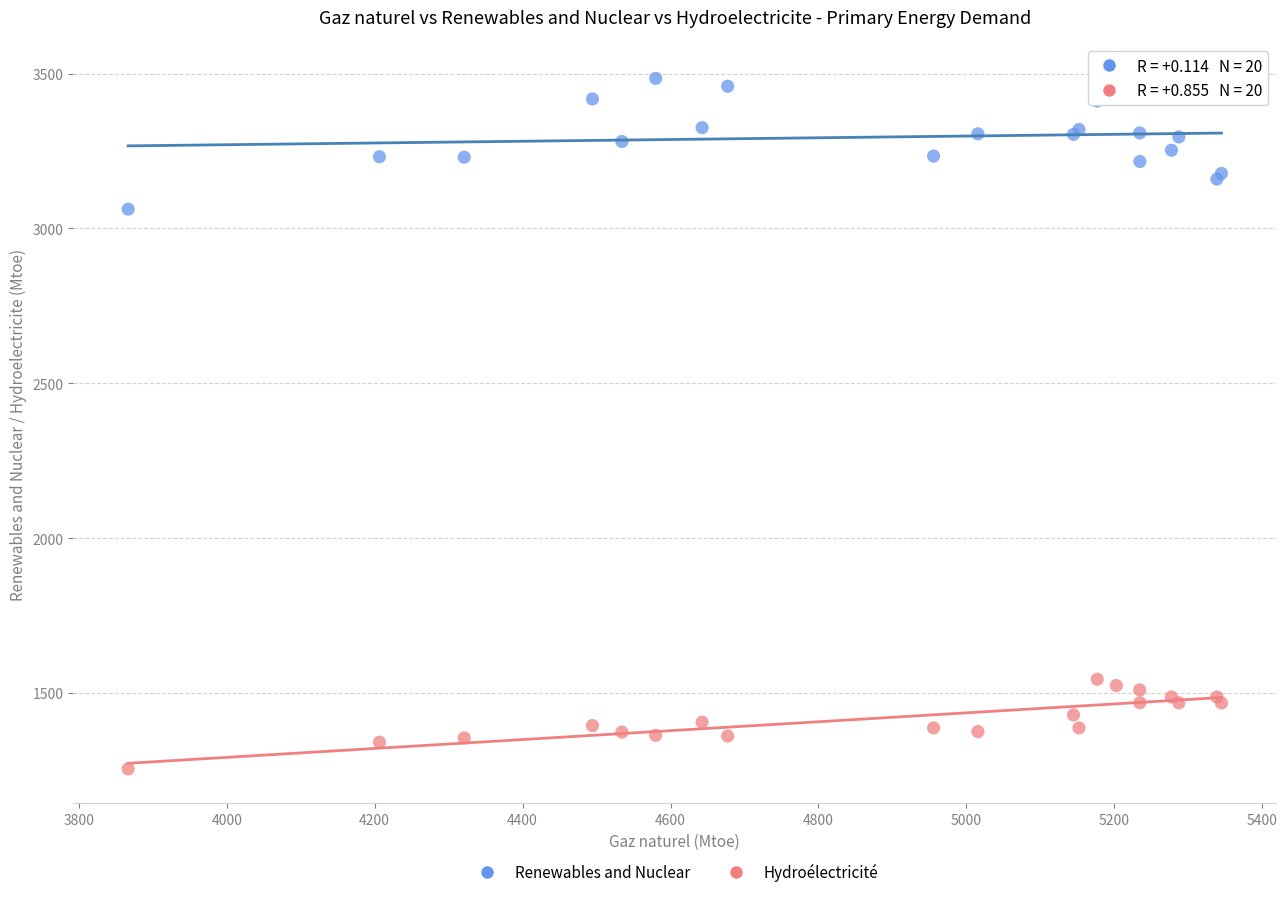

Which series reaches the maximum Y coordinate?

Renewables and Nuclear